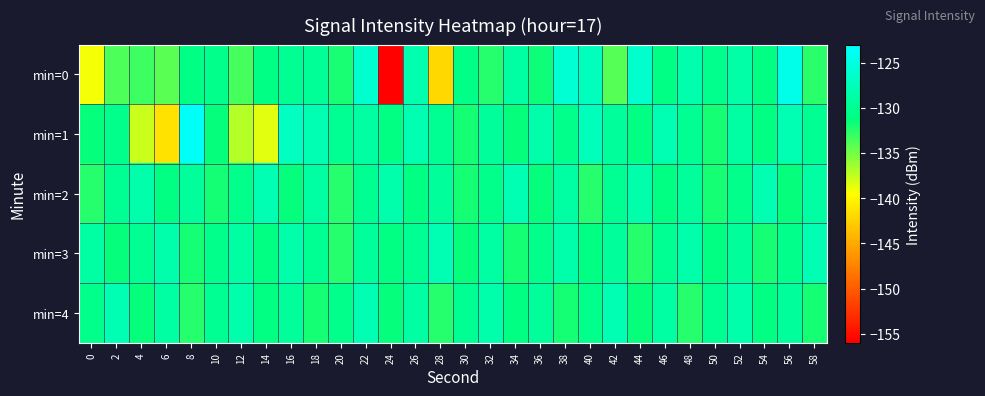

Reading right to left, transcribe all the data shown in this chart.

min=0: 58=-132.6	56=-124.4	54=-131.1	52=-128.7	50=-130.5	48=-128.3	46=-130.9	44=-126.2	42=-134.0	40=-127.3	38=-125.9	36=-131.7	34=-129.0	32=-132.5	30=-130.8	28=-142.0	26=-128.2	24=-155.8	22=-126.1	20=-132.1	18=-129.7	16=-130.0	14=-130.9	12=-133.6	10=-130.6	8=-131.0	6=-134.2	4=-133.3	2=-133.8	0=-139.1
min=1: 58=-130.0	56=-128.0	54=-131.0	52=-129.0	50=-132.0	48=-130.0	46=-128.0	44=-131.0	42=-129.5	40=-127.5	38=-130.5	36=-128.5	34=-131.5	32=-129.5	30=-132.0	28=-130.0	26=-128.0	24=-131.0	22=-129.0	20=-130.0	18=-128.0	16=-127.1	14=-138.6	12=-137.1	10=-131.5	8=-123.6	6=-141.4	4=-137.7	2=-130.5	0=-131.4
min=2: 58=-129.0	56=-131.5	54=-128.0	52=-130.5	50=-132.0	48=-129.5	46=-131.0	44=-128.5	42=-130.0	40=-132.5	38=-129.0	36=-131.5	34=-128.0	32=-130.5	30=-132.0	28=-129.5	26=-131.0	24=-128.5	22=-130.0	20=-132.5	18=-129.0	16=-131.5	14=-128.0	12=-130.5	10=-132.0	8=-129.5	6=-131.0	4=-128.5	2=-130.0	0=-132.5
min=3: 58=-128.0	56=-130.5	54=-132.0	52=-129.5	50=-131.0	48=-128.5	46=-130.0	44=-132.5	42=-129.5	40=-131.0	38=-128.5	36=-130.5	34=-132.0	32=-129.0	30=-131.5	28=-128.0	26=-130.0	24=-131.0	22=-129.5	20=-132.5	18=-130.0	16=-128.5	14=-131.0	12=-129.0	10=-130.5	8=-132.0	6=-128.5	4=-130.0	2=-131.5	0=-129.0
min=4: 58=-132.0	56=-129.5	54=-131.0	52=-128.5	50=-130.0	48=-132.5	46=-129.0	44=-131.5	42=-128.0	40=-130.5	38=-132.0	36=-129.5	34=-131.0	32=-128.5	30=-130.0	28=-132.5	26=-129.0	24=-131.5	22=-128.0	20=-130.5	18=-132.0	16=-129.5	14=-131.0	12=-128.5	10=-130.0	8=-132.5	6=-129.0	4=-131.5	2=-128.0	0=-130.5